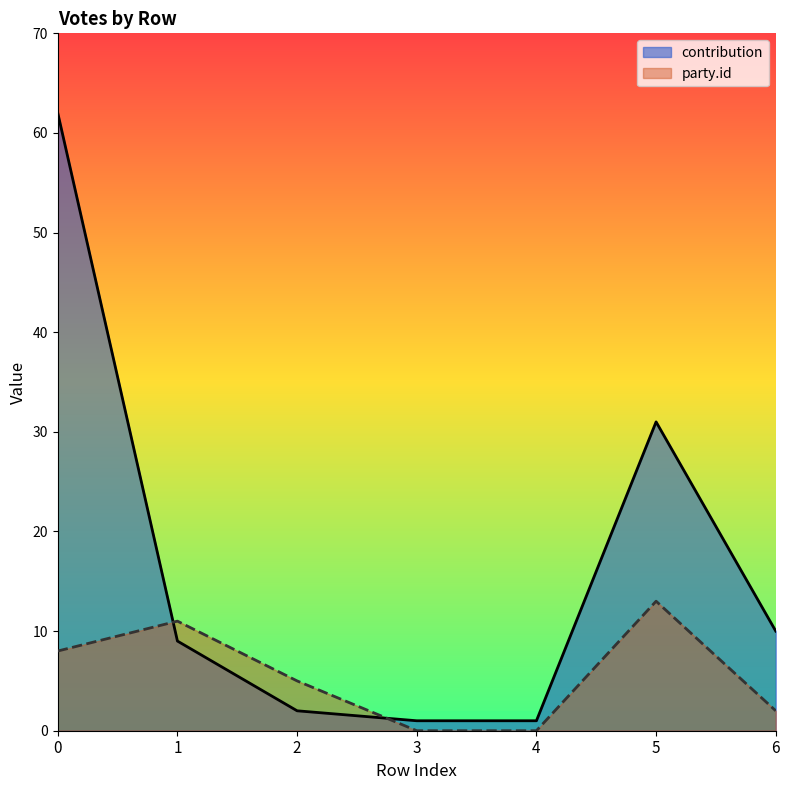

How many values in the party.id series exceed 5?

3